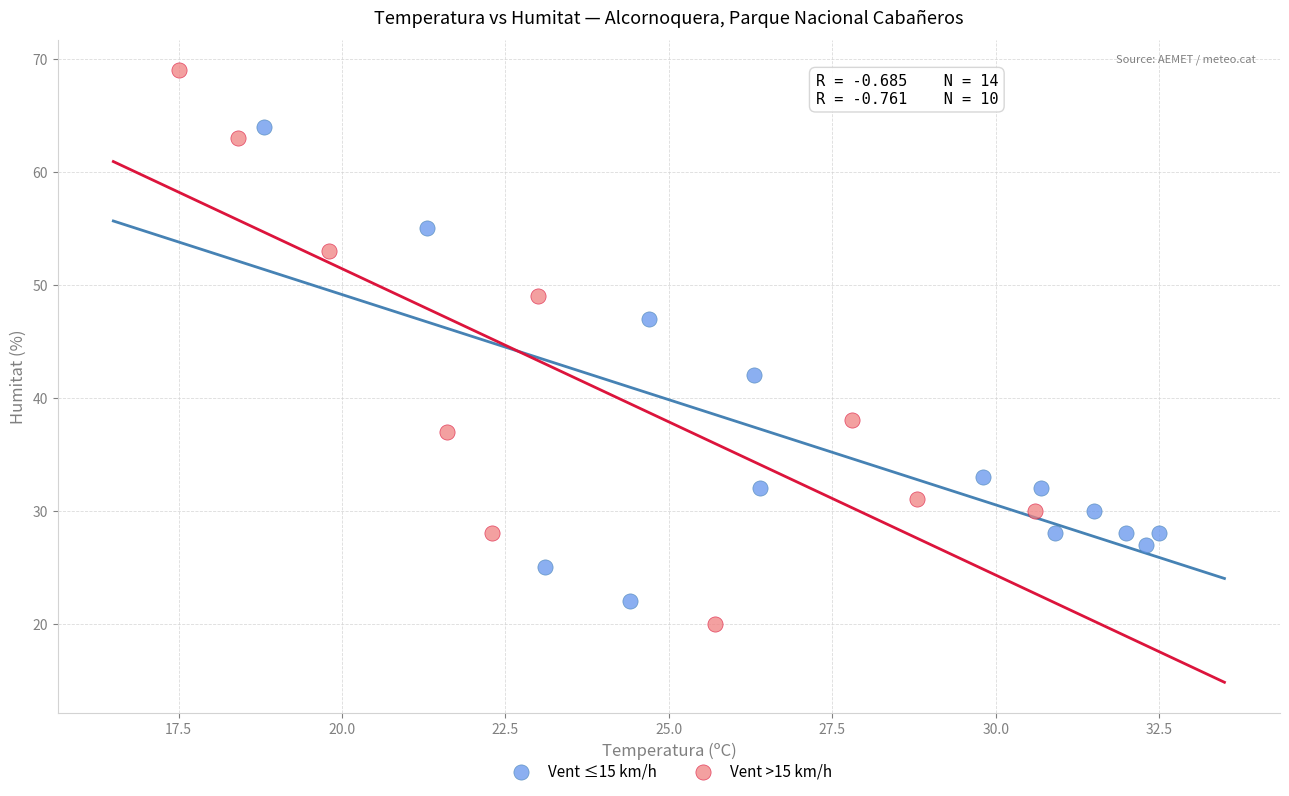

Which series contains the lowest Y value?

Vent >15 km/h